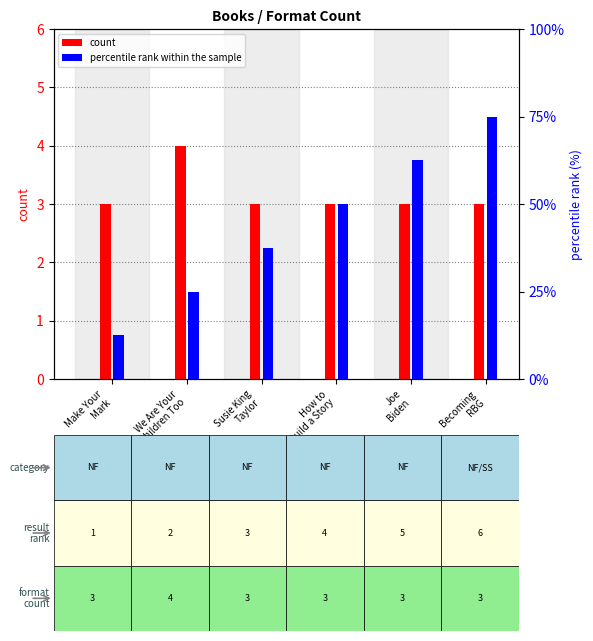

Is the value of percentile rank within the sample at Becoming
RBG greater than the value of count at Make Your
Mark?

Yes